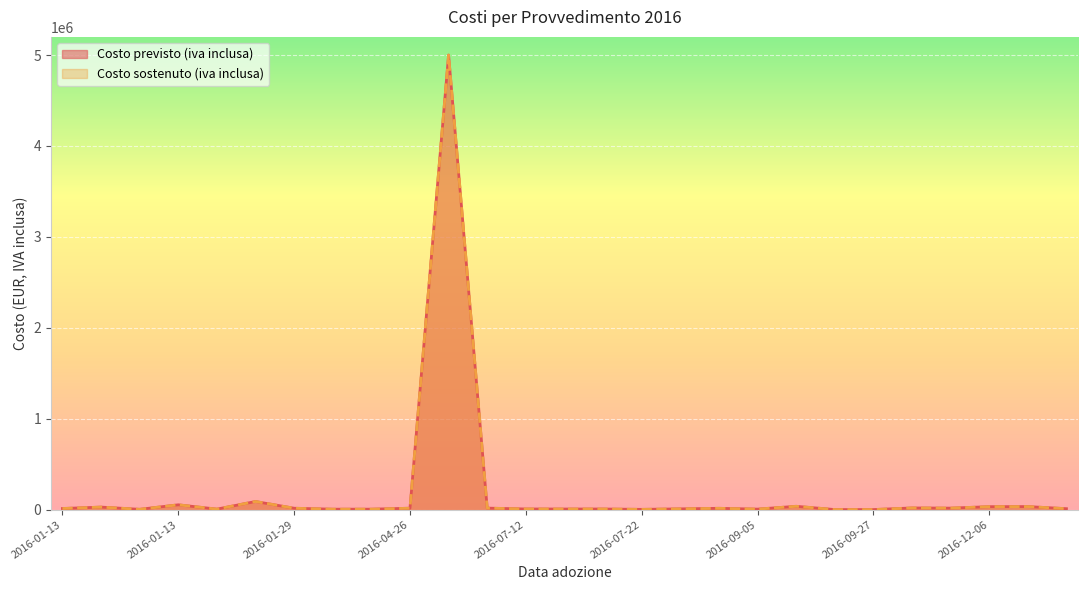

Between 2016-03-24 and 2016-09-27, which series saw the biggest shift?

Costo previsto (iva inclusa)